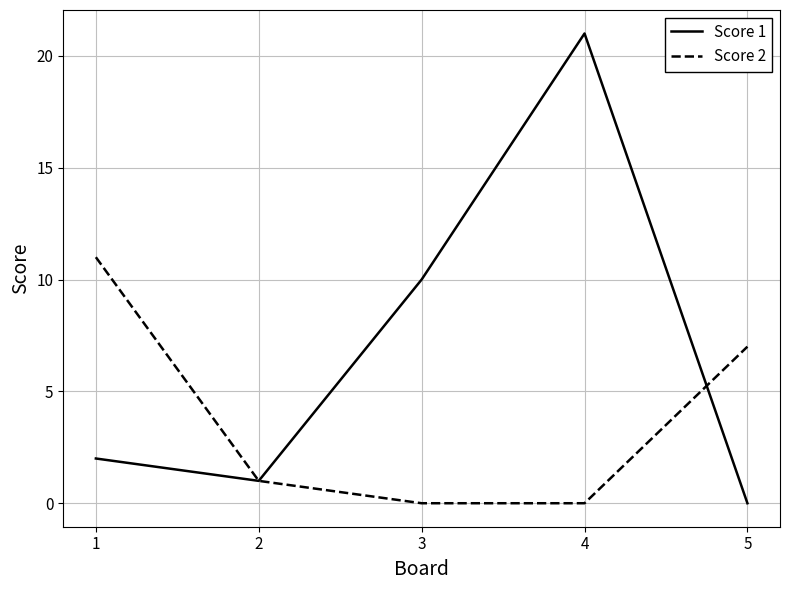

The Score 2 series shows -7 at 3. True or false?

False